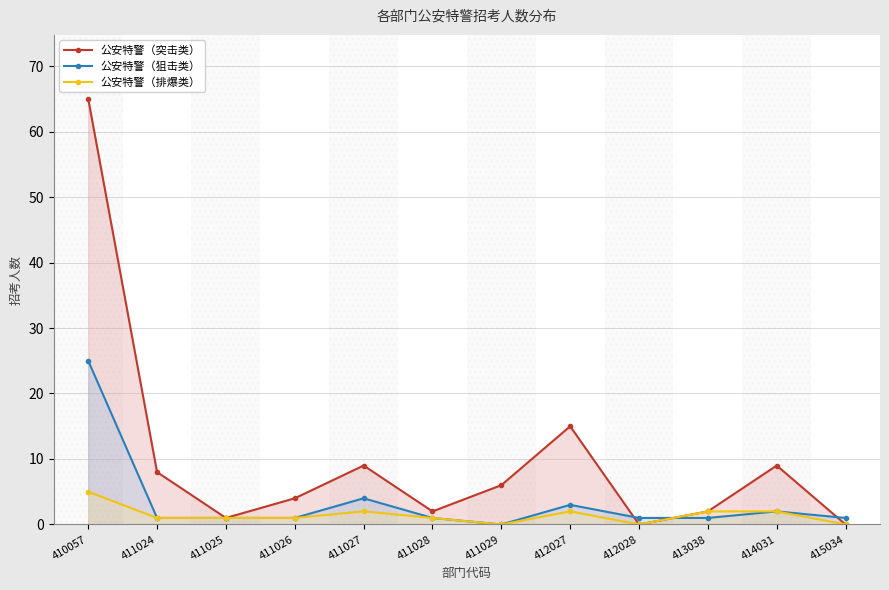

Between 411029 and 414031, which series saw the biggest shift?

公安特警（突击类）